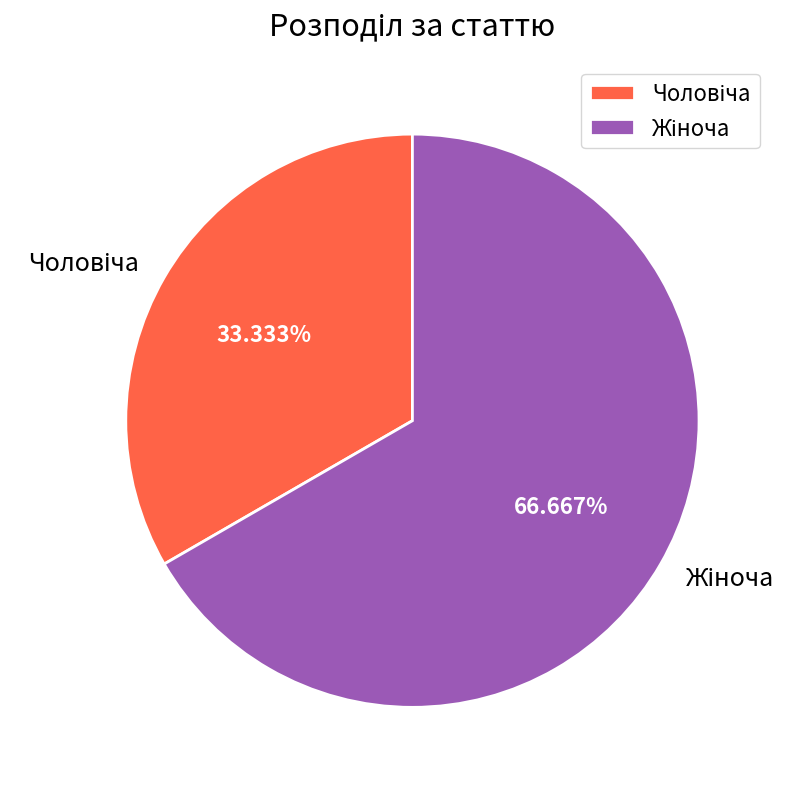

Does any single category account for the majority?

Yes